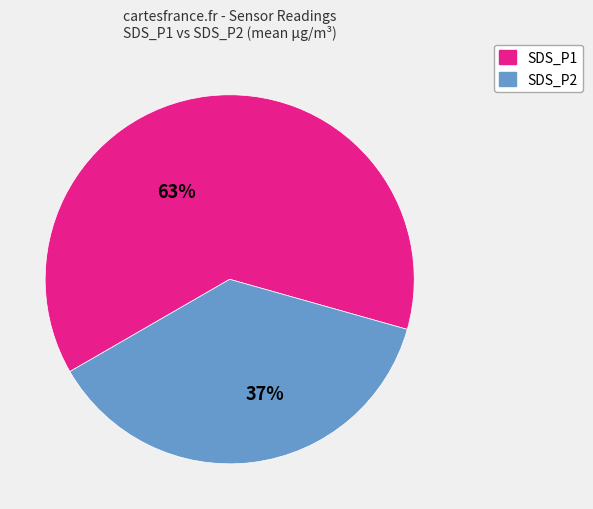

How many segments does this pie chart have?

2